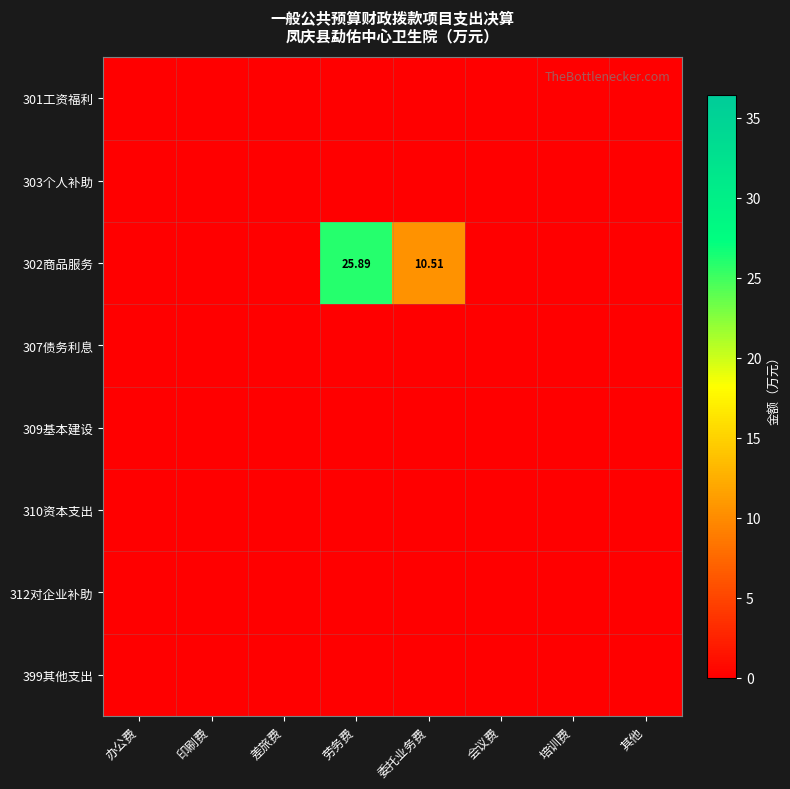

Is it true that 301工资福利 equals 0.0 at 委托业务费?

True